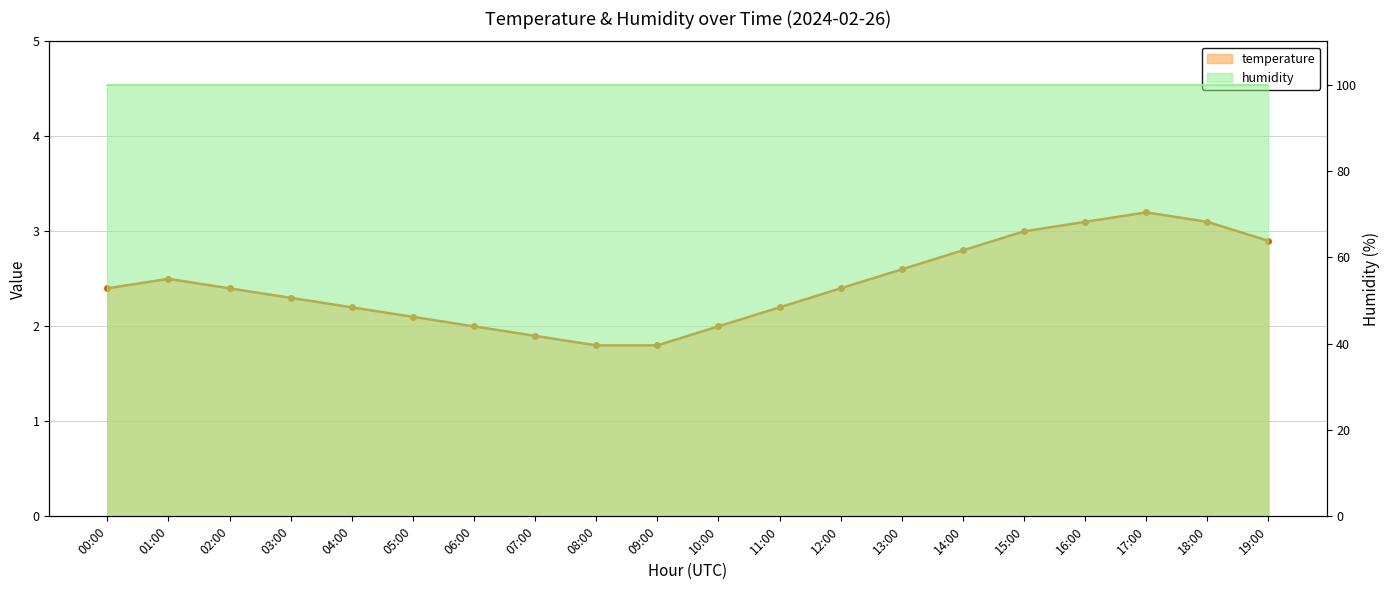

What is the greatest value displayed?

3.2